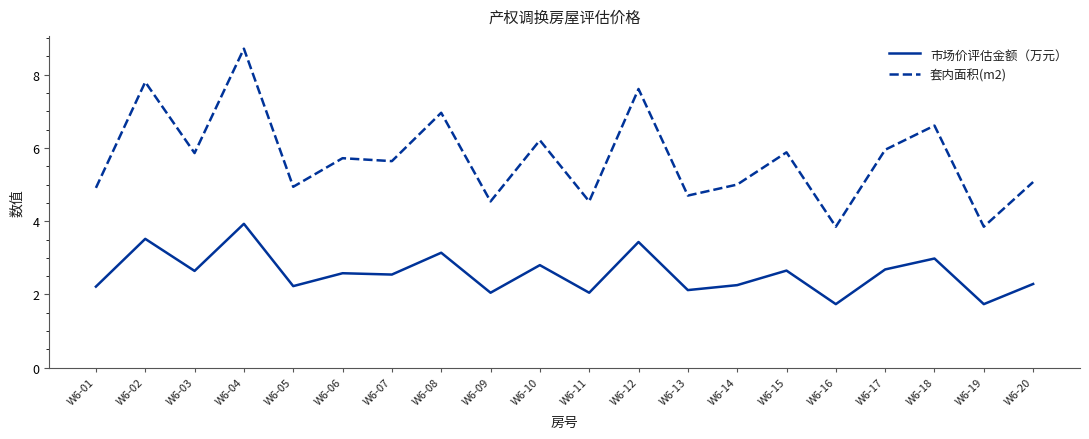

What is the spread (max minus min) of values at W6-11?

2.5